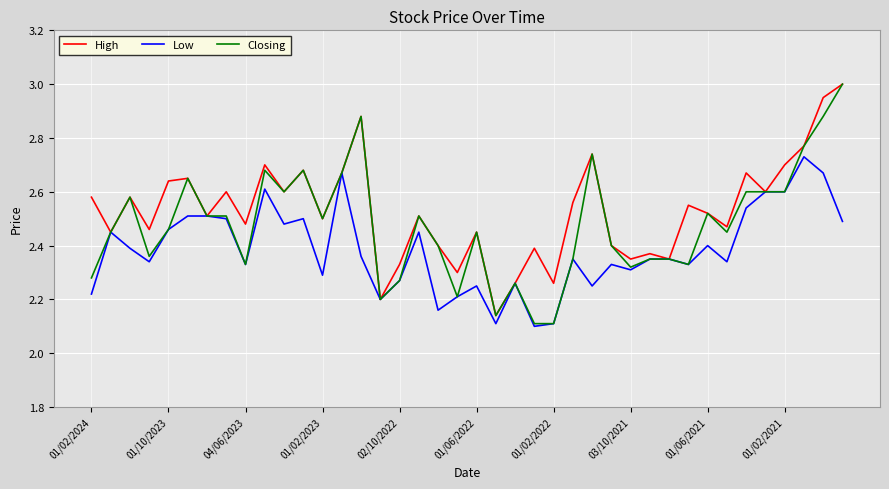

How many Closing values are between 2 and 3?

40